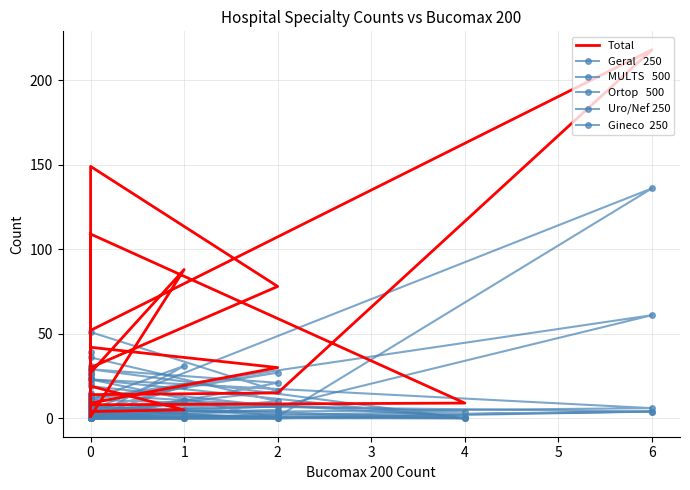

At which category does MULTS   500 reach its first local valley?

1